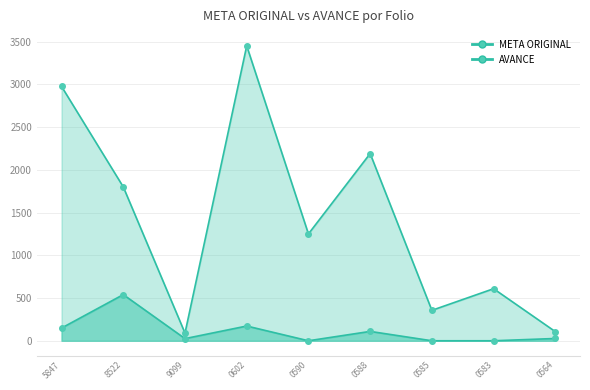

Is it true that META ORIGINAL equals 107.0 at 0564?

True